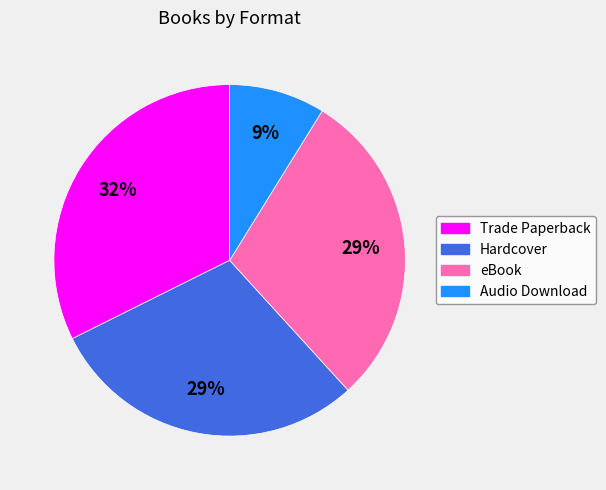

Combined, do Hardcover and Trade Paperback account for over 50%?

Yes